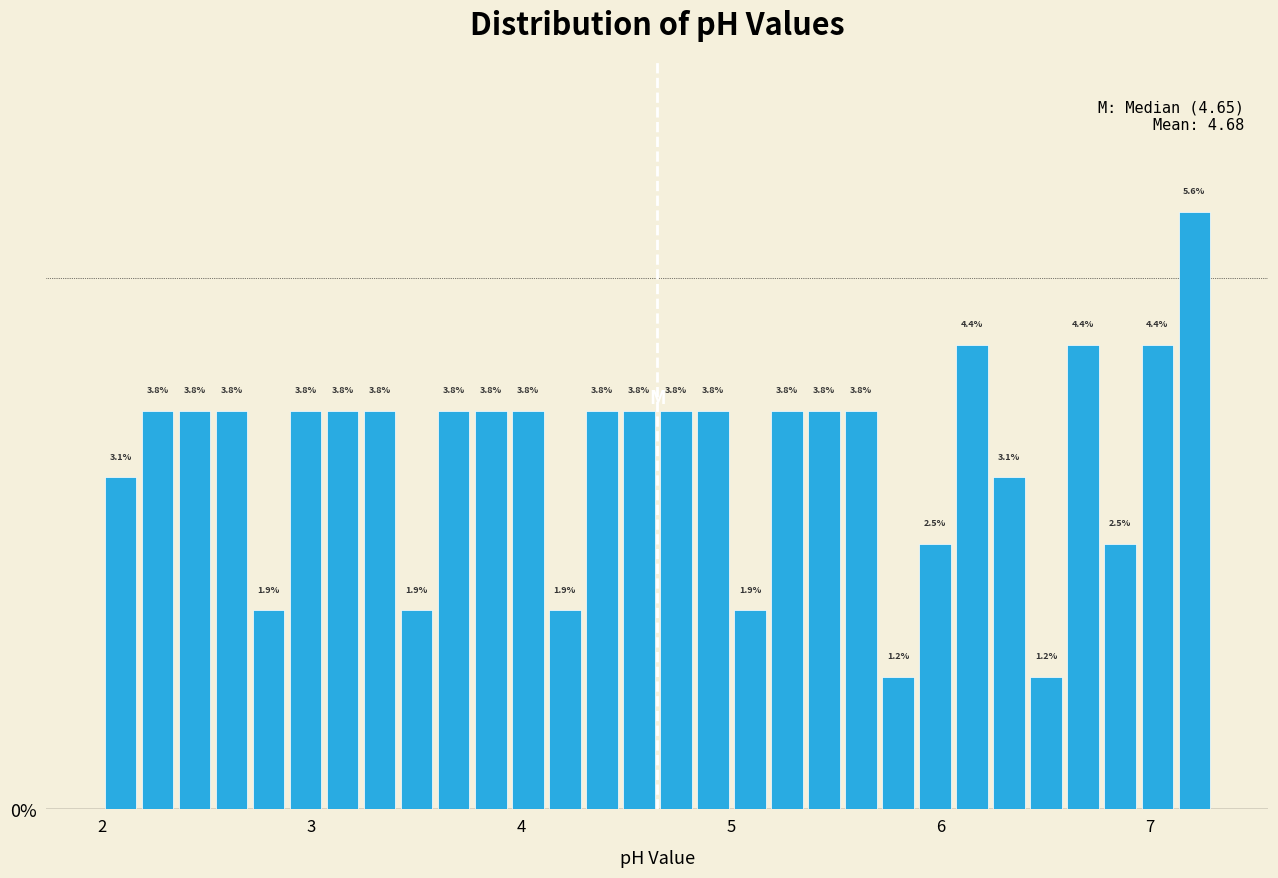

Around what value on the x-axis is the tallest bar? Give the approximate position of its centre, as read against the axis.

7.2